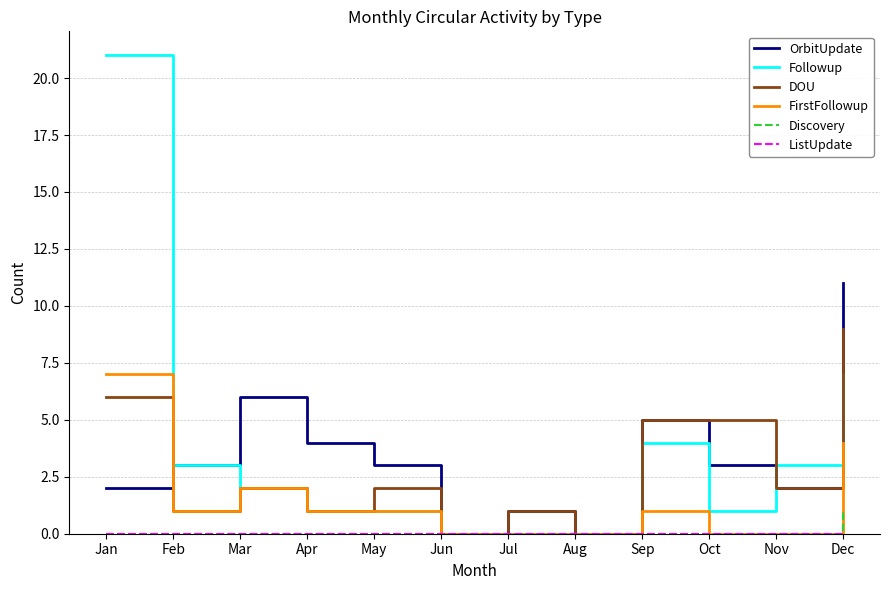

The DOU series shows 1 at Feb. True or false?

True